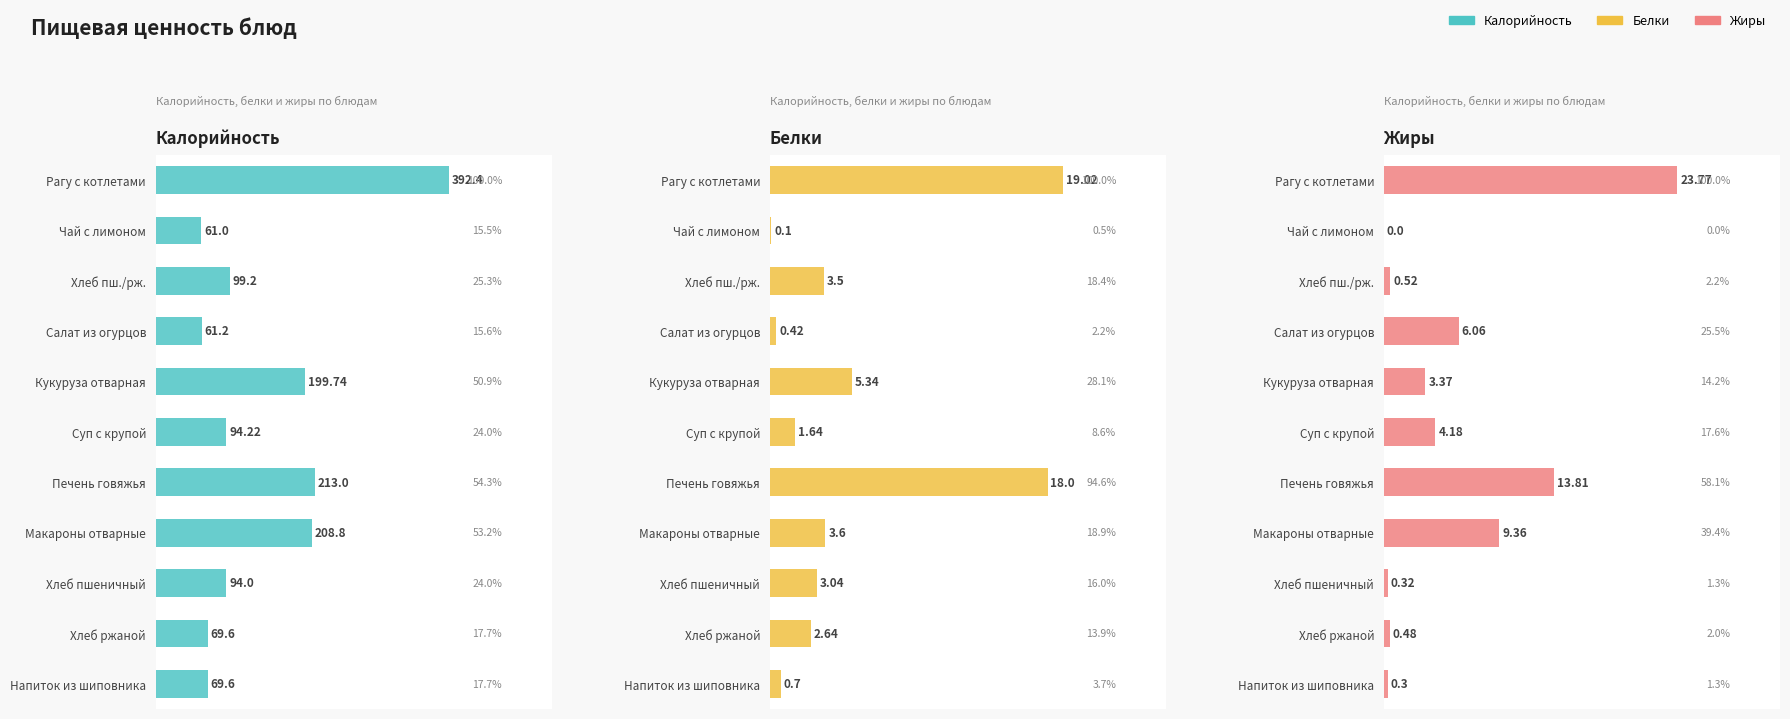

How many groups of bars are there?

11